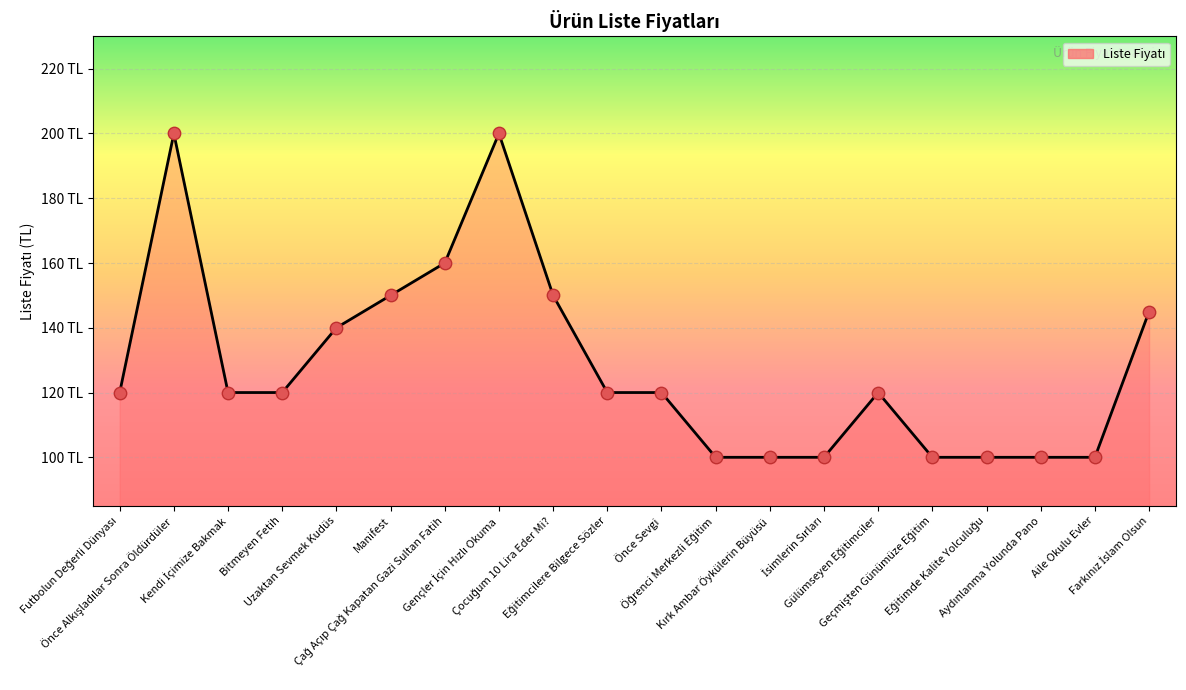

Which has a higher value, Önce Sevgi or Kırk Ambar Öykülerin Büyüsü?

Önce Sevgi